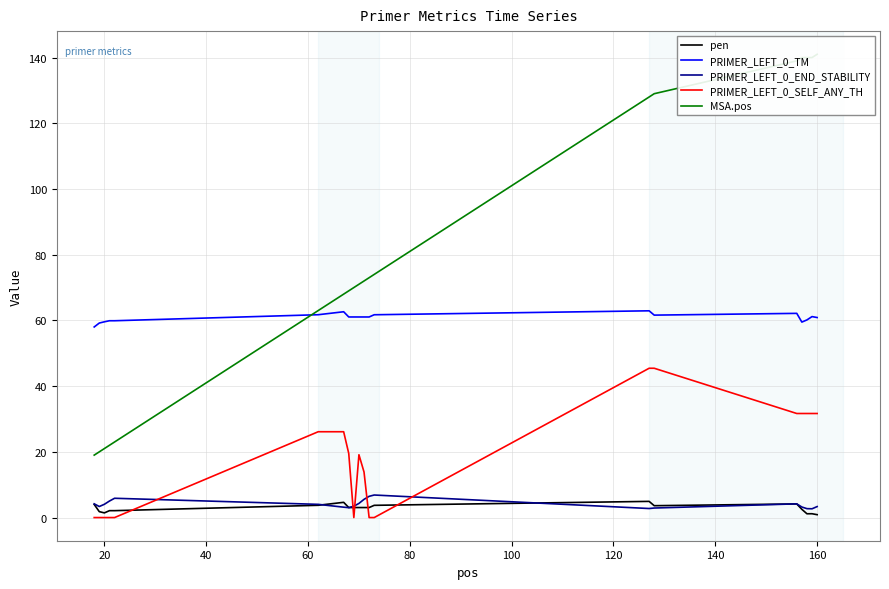

What is the highest value of the PRIMER_LEFT_0_TM series?

62.9